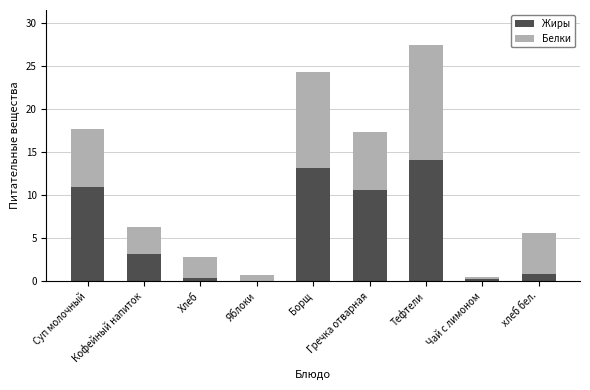

What is the highest value of the Жиры series?

14.1